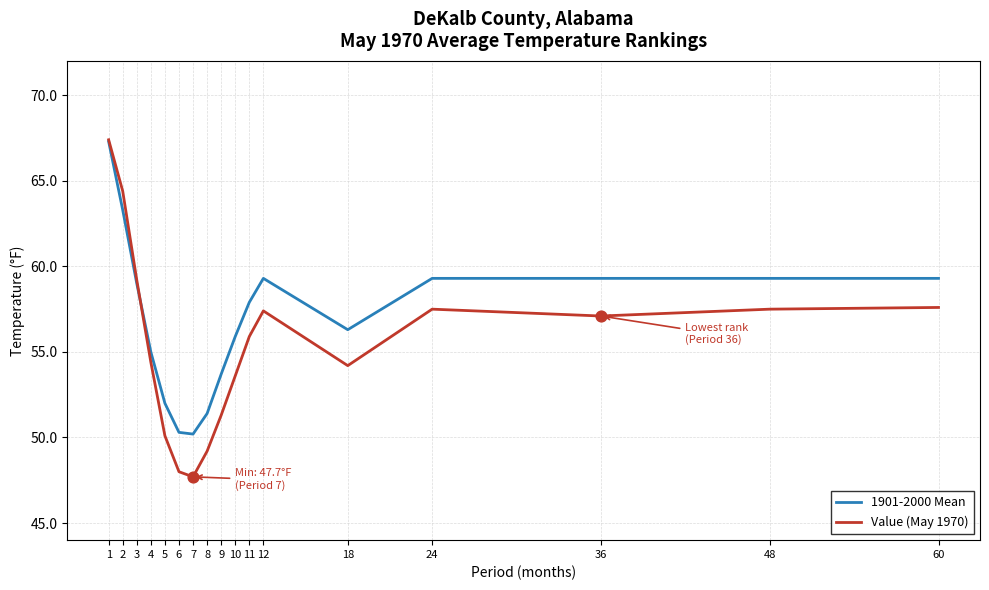

At which category is the sum across all series the highest?

1